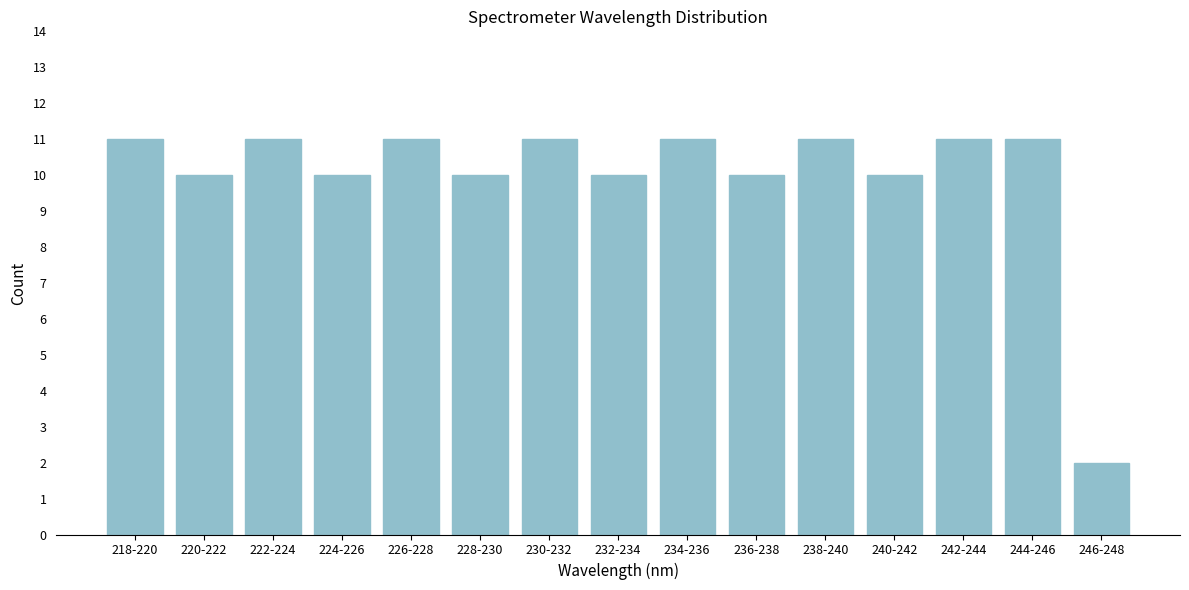

Reading left to right, list all the values displayed in this chart.

218-220=11	220-222=10	222-224=11	224-226=10	226-228=11	228-230=10	230-232=11	232-234=10	234-236=11	236-238=10	238-240=11	240-242=10	242-244=11	244-246=11	246-248=2